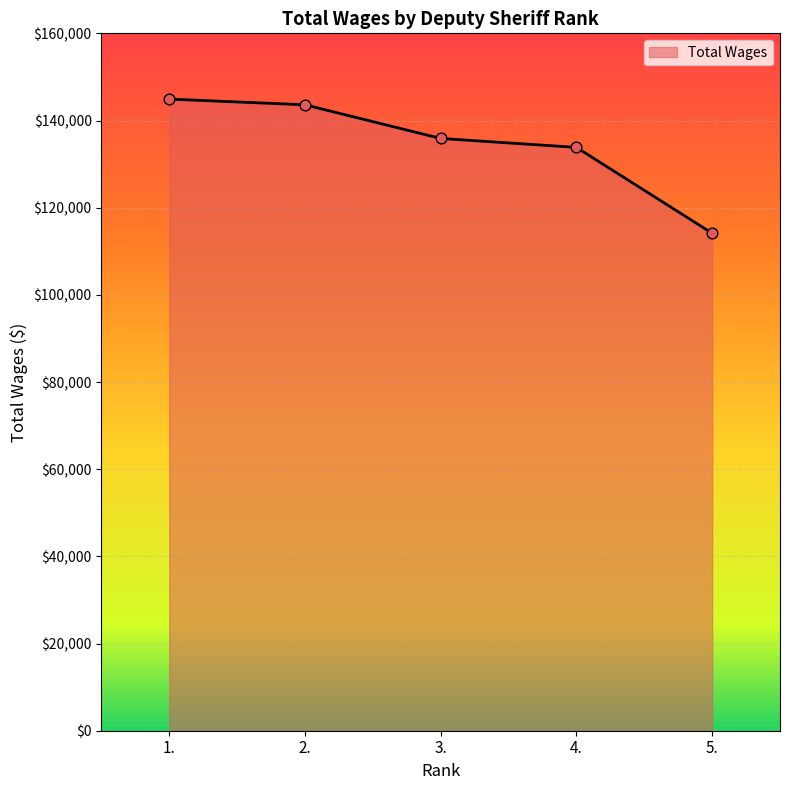

Which has a higher value, 1. or 4.?

1.